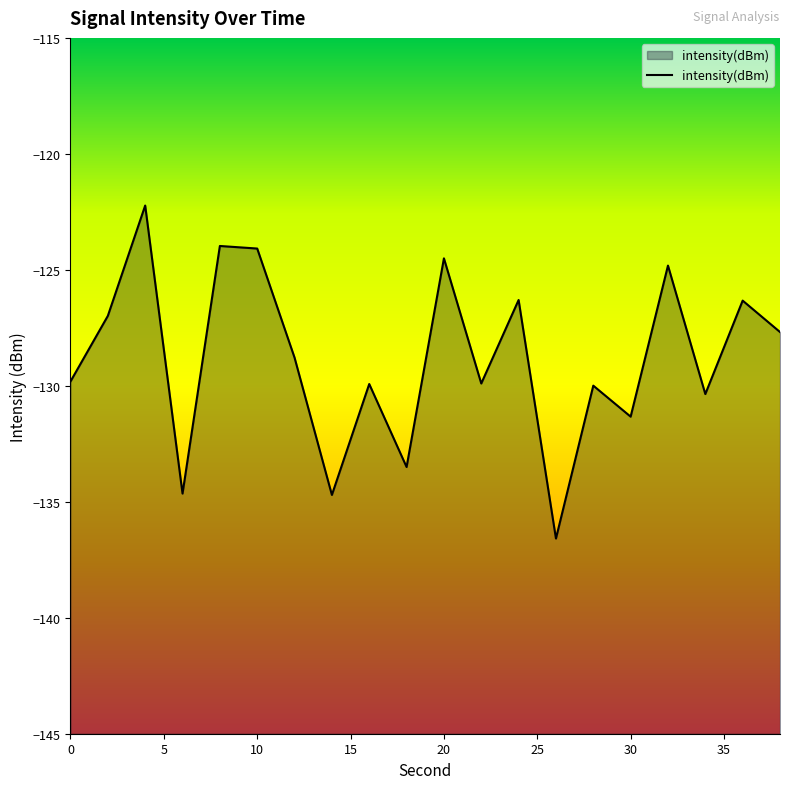

What is the difference between the maximum and minimum values?

14.4